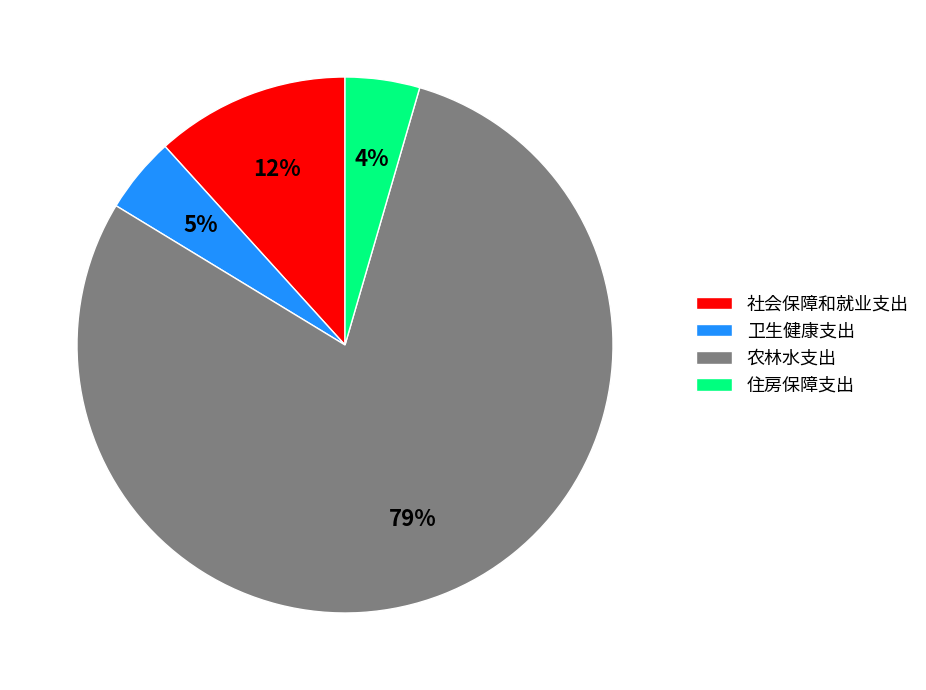

Is the sum of 农林水支出 and 社会保障和就业支出 greater than half?

Yes